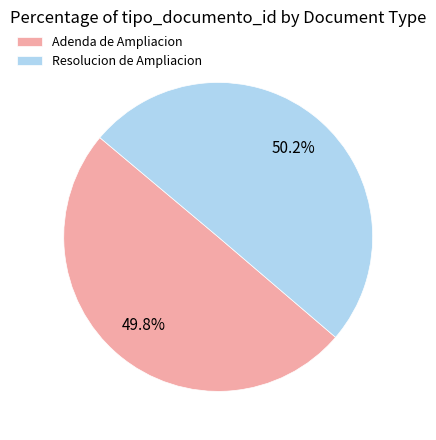

What percentage is the Adenda de Ampliacion slice, to the nearest percent?

50%